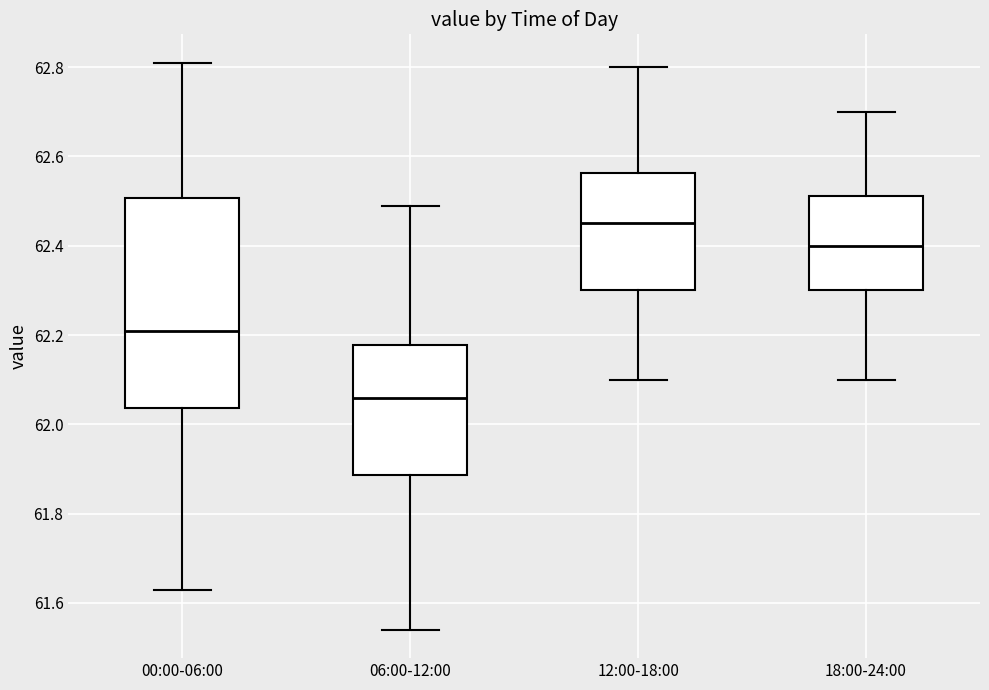

Where does the upper whisker of the box for 12:00-18:00 end on the y-axis? The values are not printed on the chart, so give them approximately, as read against the axis.

62.80